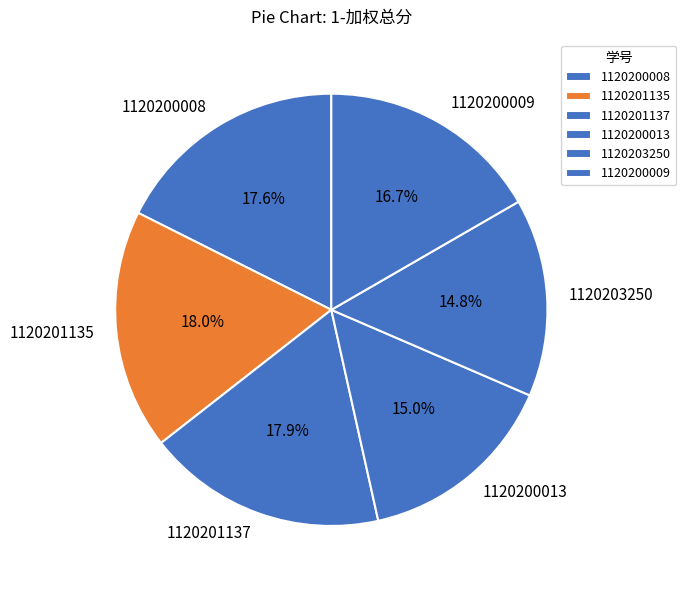

Does any single category account for the majority?

No